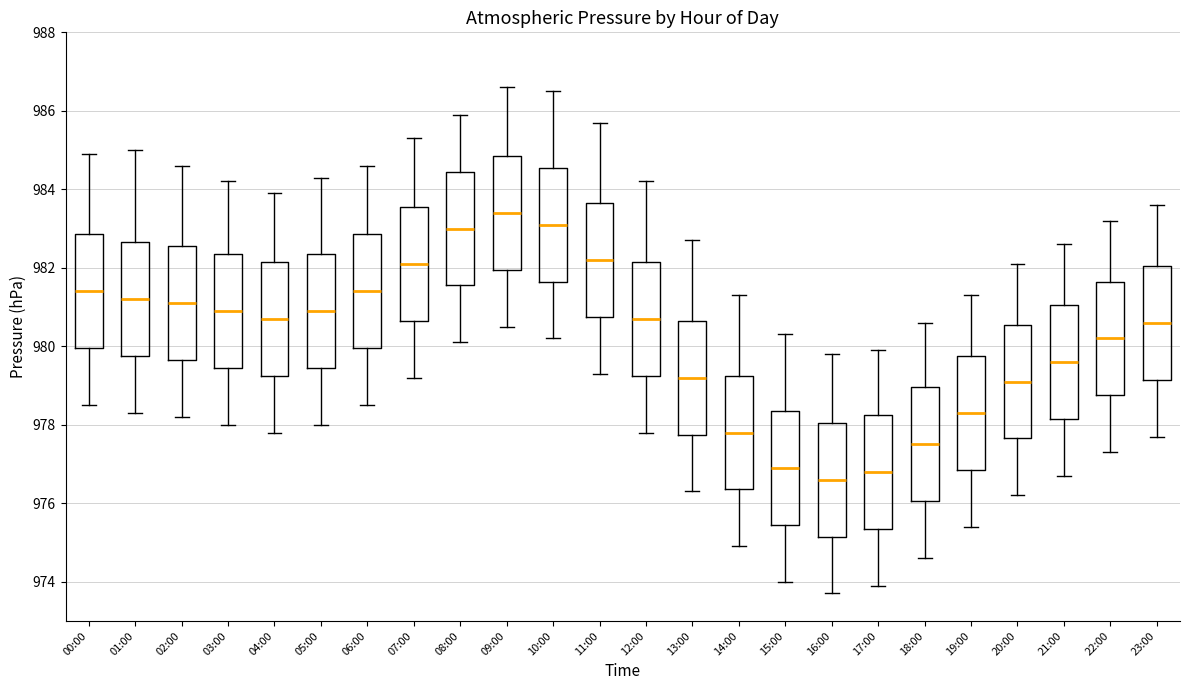

Reading left to right, read every box against the y-axis: the position of its median line, the range the box covers, and the ends of its whiskers. The values are not printed on the chart, so give them approximately, as read against the axis.

00:00: median 981.4, box 980.0 to 982.8, whiskers 978.6 to 985.0
01:00: median 981.2, box 979.8 to 982.6, whiskers 978.4 to 985.0
02:00: median 981.2, box 979.6 to 982.6, whiskers 978.2 to 984.6
03:00: median 981.0, box 979.4 to 982.4, whiskers 978.0 to 984.2
04:00: median 980.8, box 979.2 to 982.2, whiskers 977.8 to 984.0
05:00: median 981.0, box 979.4 to 982.4, whiskers 978.0 to 984.4
06:00: median 981.4, box 980.0 to 982.8, whiskers 978.6 to 984.6
07:00: median 982.2, box 980.6 to 983.6, whiskers 979.2 to 985.4
08:00: median 983.0, box 981.6 to 984.4, whiskers 980.2 to 986.0
09:00: median 983.4, box 982.0 to 984.8, whiskers 980.6 to 986.6
10:00: median 983.2, box 981.6 to 984.6, whiskers 980.2 to 986.6
11:00: median 982.2, box 980.8 to 983.6, whiskers 979.4 to 985.8
12:00: median 980.8, box 979.2 to 982.2, whiskers 977.8 to 984.2
13:00: median 979.2, box 977.8 to 980.6, whiskers 976.4 to 982.8
14:00: median 977.8, box 976.4 to 979.2, whiskers 975.0 to 981.4
15:00: median 977.0, box 975.4 to 978.4, whiskers 974.0 to 980.4
16:00: median 976.6, box 975.2 to 978.0, whiskers 973.8 to 979.8
17:00: median 976.8, box 975.4 to 978.2, whiskers 974.0 to 980.0
18:00: median 977.6, box 976.0 to 979.0, whiskers 974.6 to 980.6
19:00: median 978.4, box 976.8 to 979.8, whiskers 975.4 to 981.4
20:00: median 979.2, box 977.6 to 980.6, whiskers 976.2 to 982.2
21:00: median 979.6, box 978.2 to 981.0, whiskers 976.8 to 982.6
22:00: median 980.2, box 978.8 to 981.6, whiskers 977.4 to 983.2
23:00: median 980.6, box 979.2 to 982.0, whiskers 977.8 to 983.6